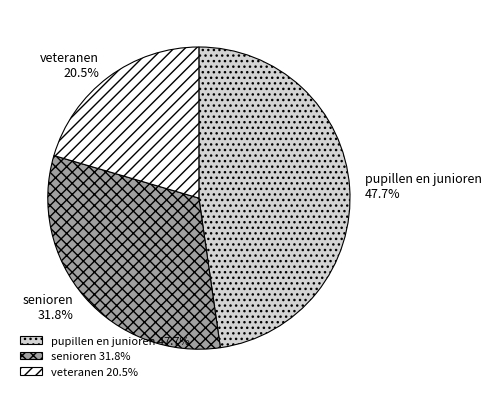

Does senioren represent more than half of the total?

No